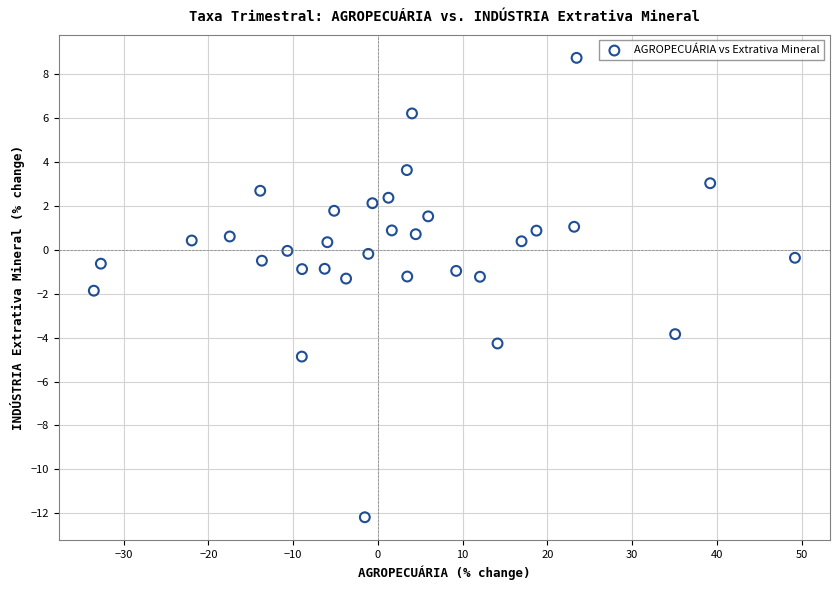

What is the range of Y values (max minus min)?

20.9